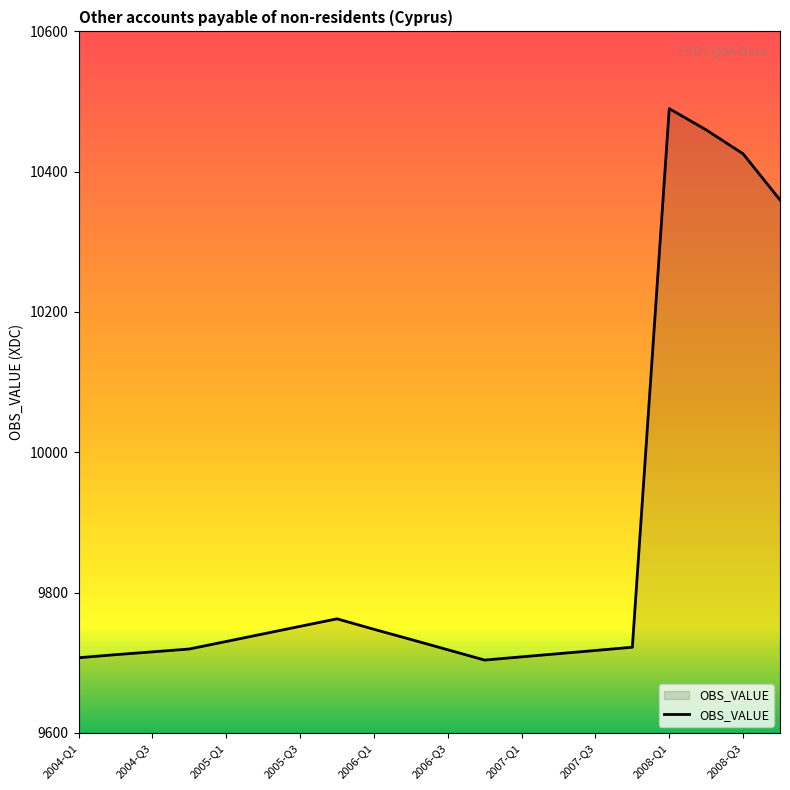

What is the smallest value displayed?

9703.8